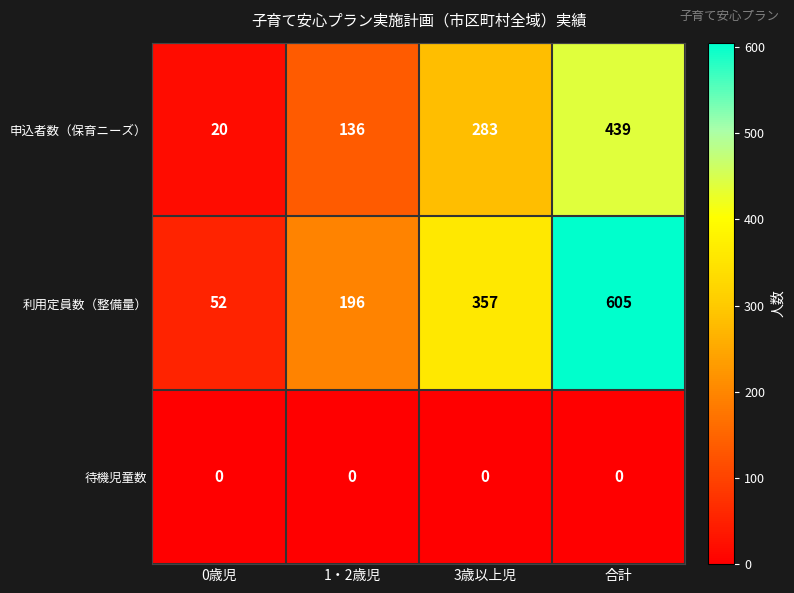

At how many categories does at least one series exceed 104?

3